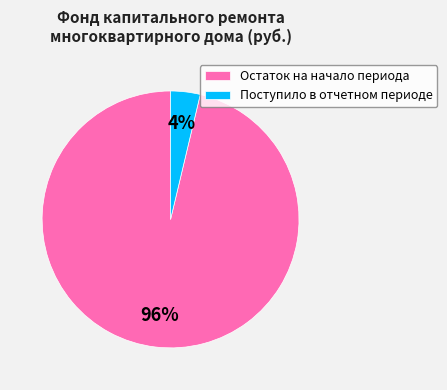

How many segments does this pie chart have?

2